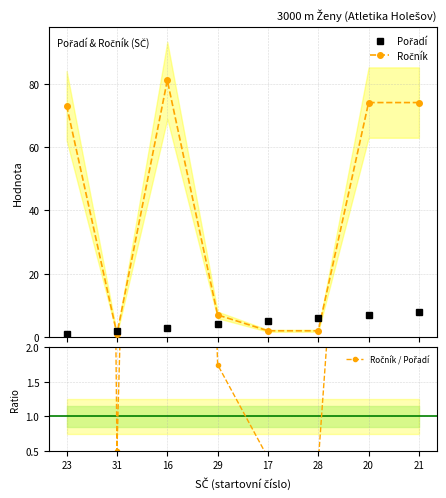

Where is the first local minimum for Ročník / Pořadí?

31